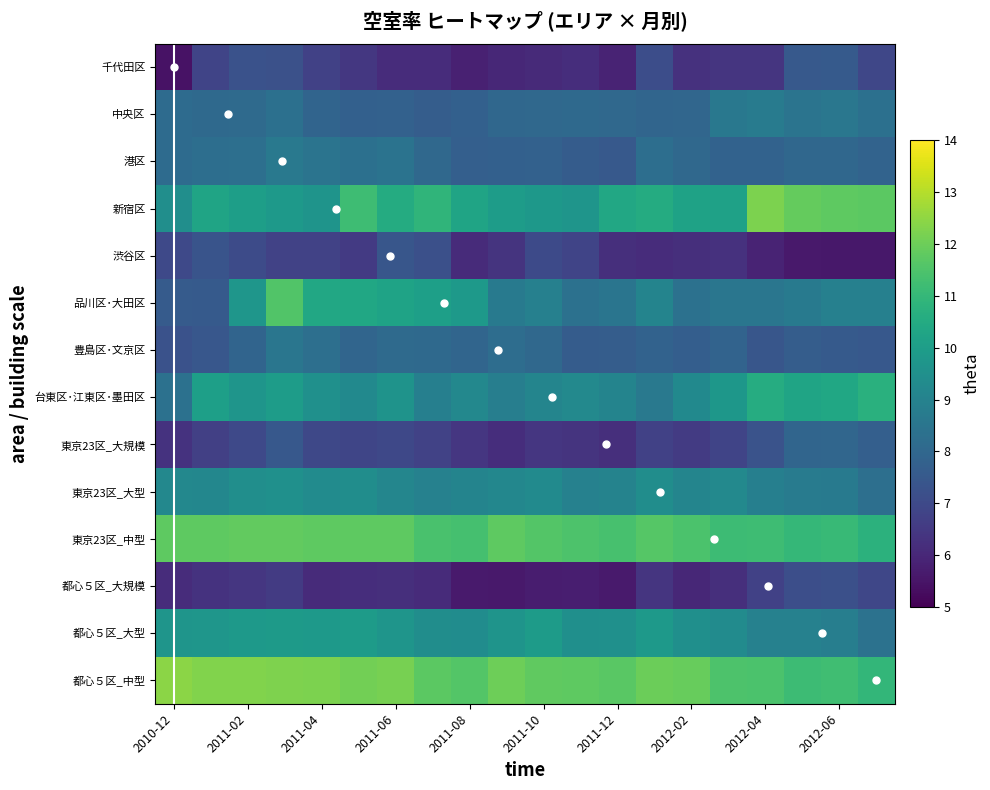

Count the number of data series in this chart.

14